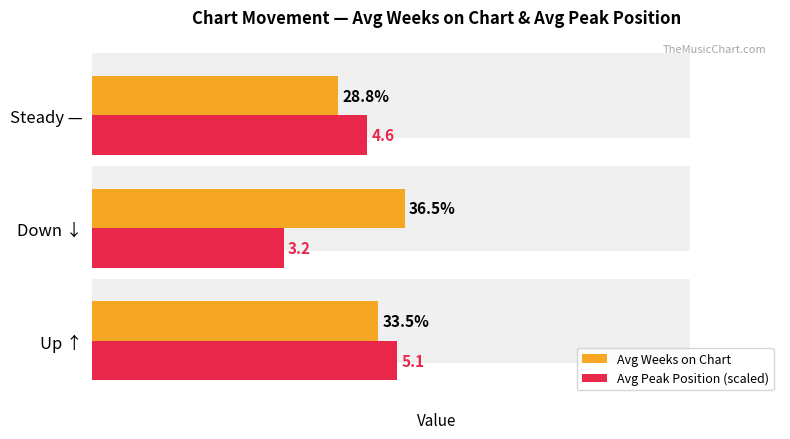

Rank the series by their maximum value, from lowest to highest.

Avg Peak Position (scaled), Avg Weeks on Chart